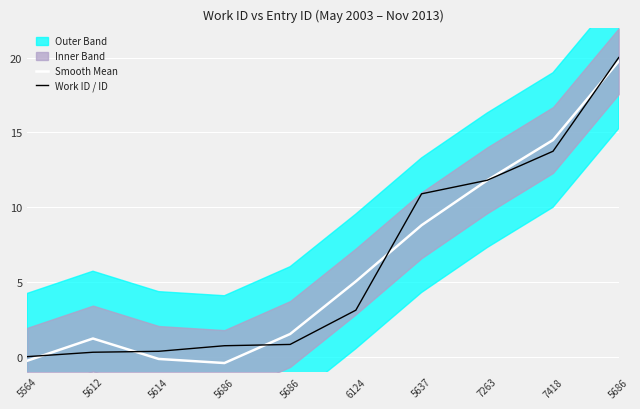

The value of Work ID / ID at 5637 is 10.9. True or false?

True